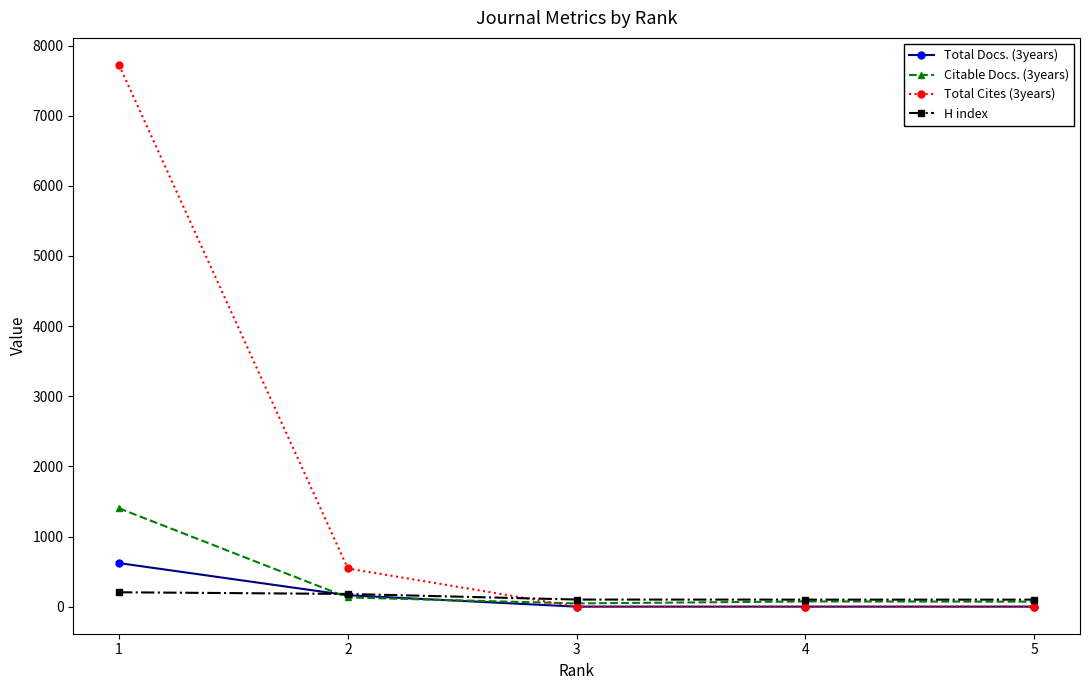

How many intersections are there between H index and Citable Docs. (3years)?

1